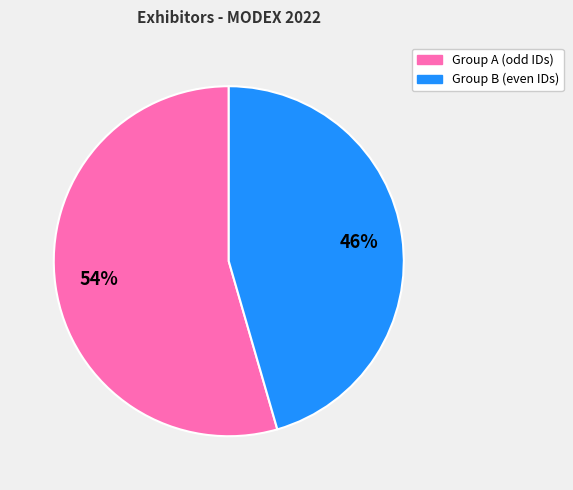

Count the number of slices in the pie.

2